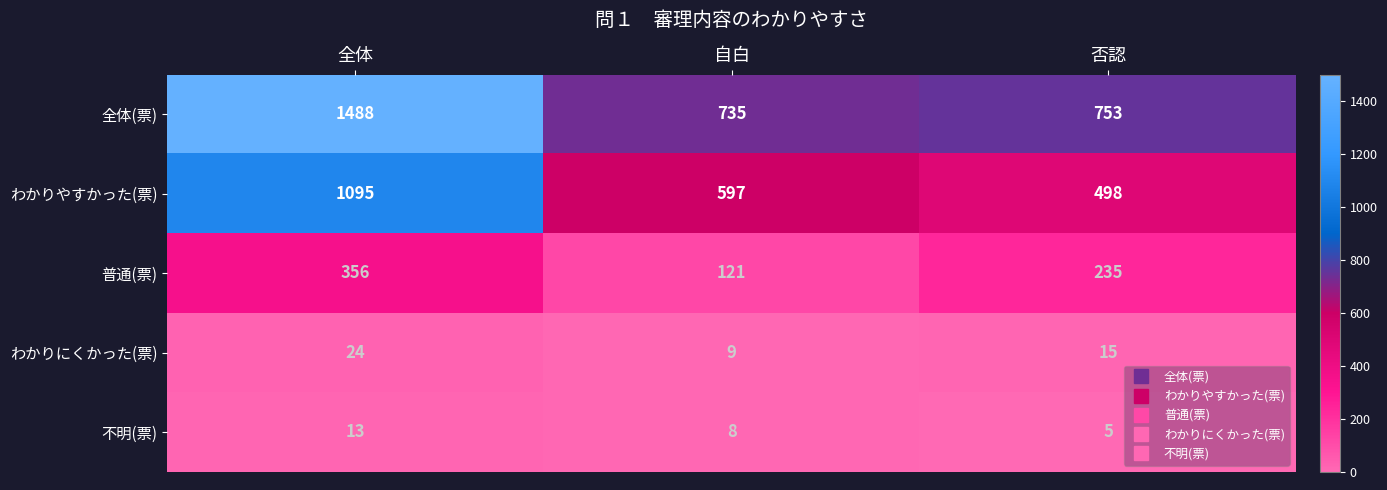

Which label corresponds to the largest value in the chart?

全体